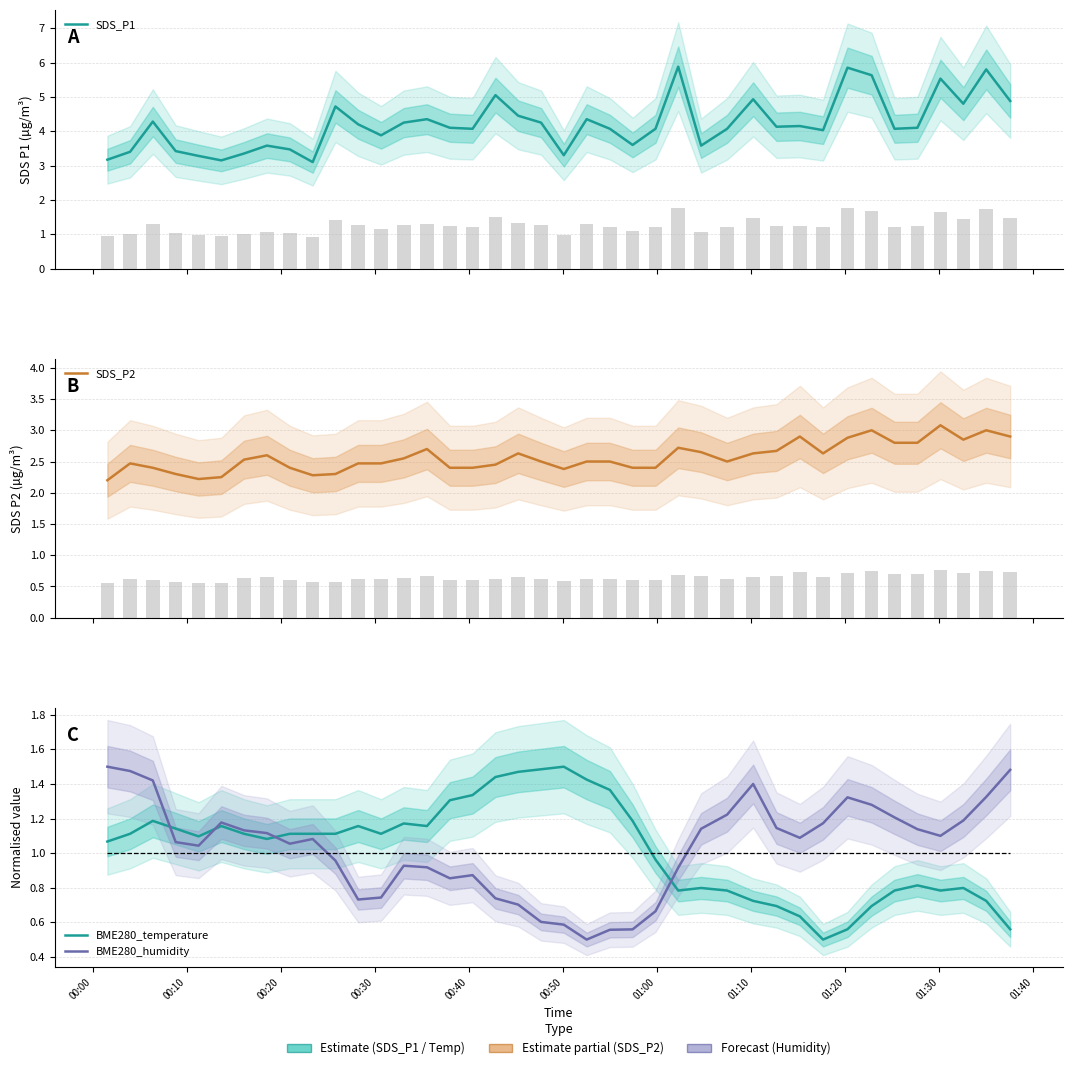

What is the difference between the second highest and minimum values in the BME280_temperature series?

1.0